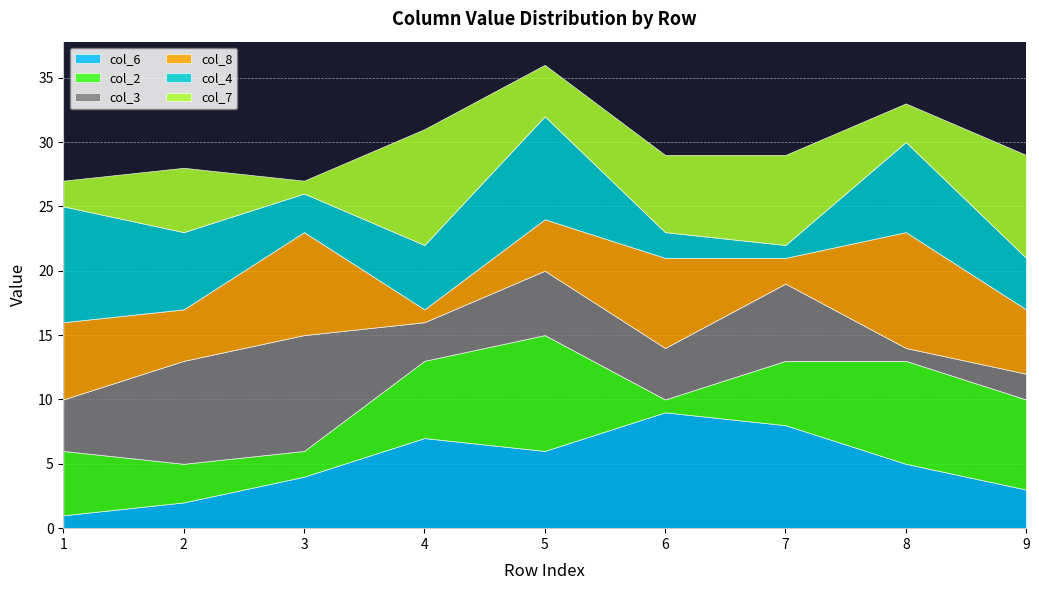

Which series ends up on top after the final intersection of col_2 and col_6?

col_2